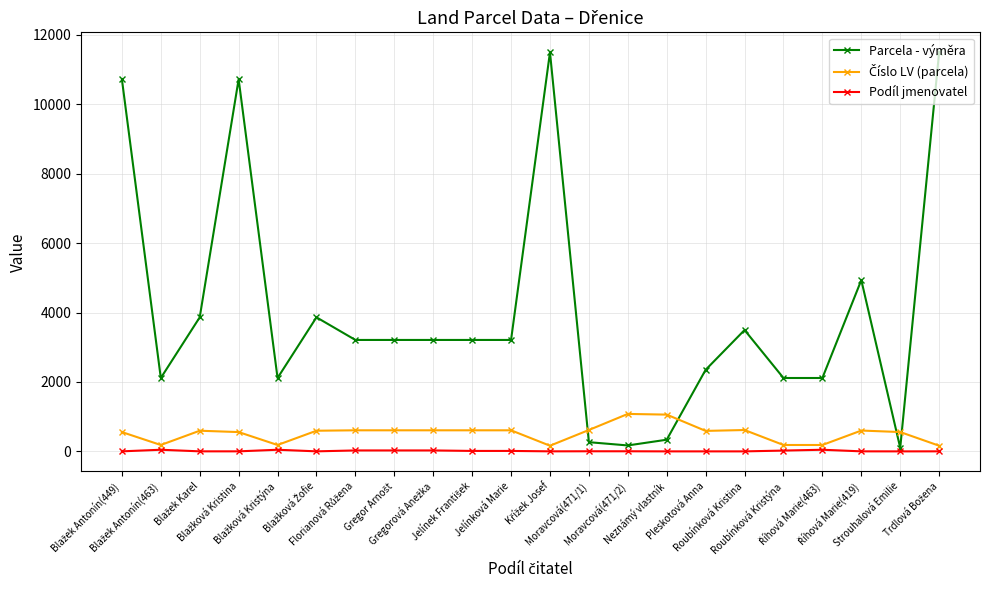

Which series has the largest range (max minus min)?

Parcela - výměra